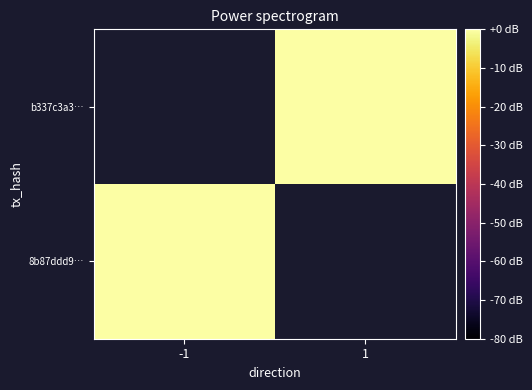

Is the value of b337c3a3… at 1 greater than the value of 8b87ddd9… at -1?

No